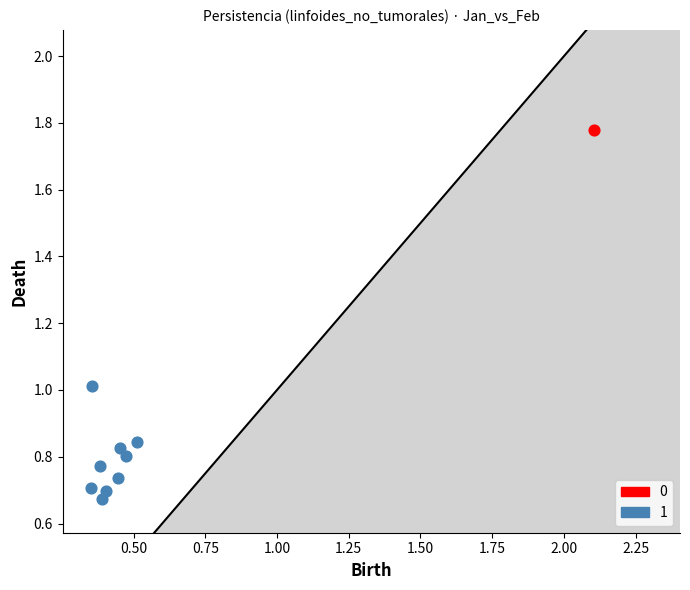

What are all the series names shown in the legend?

0, 1